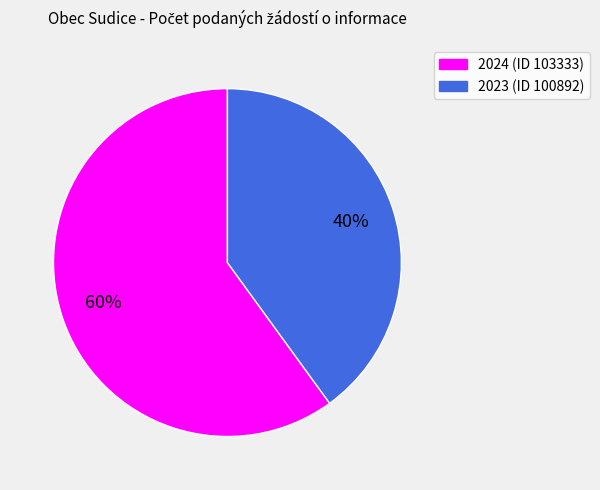

To the nearest percent, what portion does 2024 (ID 103333) represent?

60%